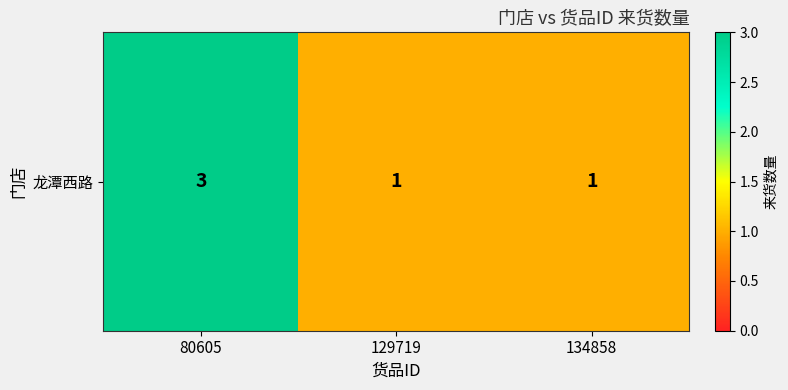

Approximately how many times larger is the value at 134858 compared to 80605?

0.3